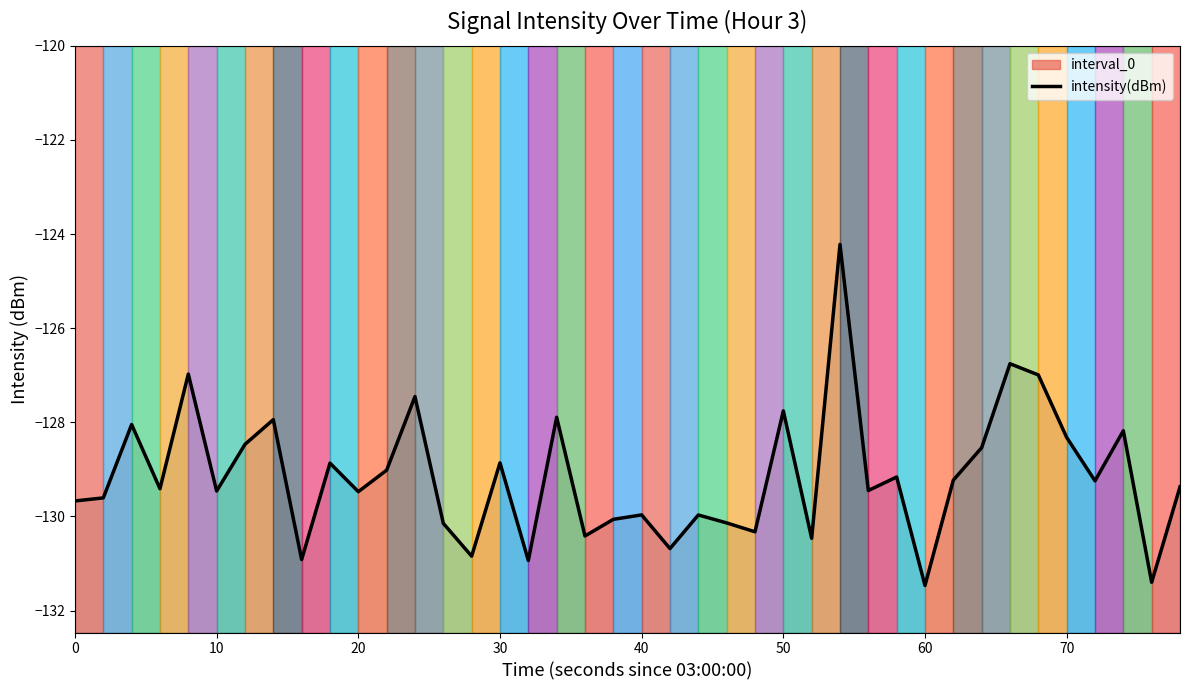

What is the value of the 9th point from the left?

-130.9